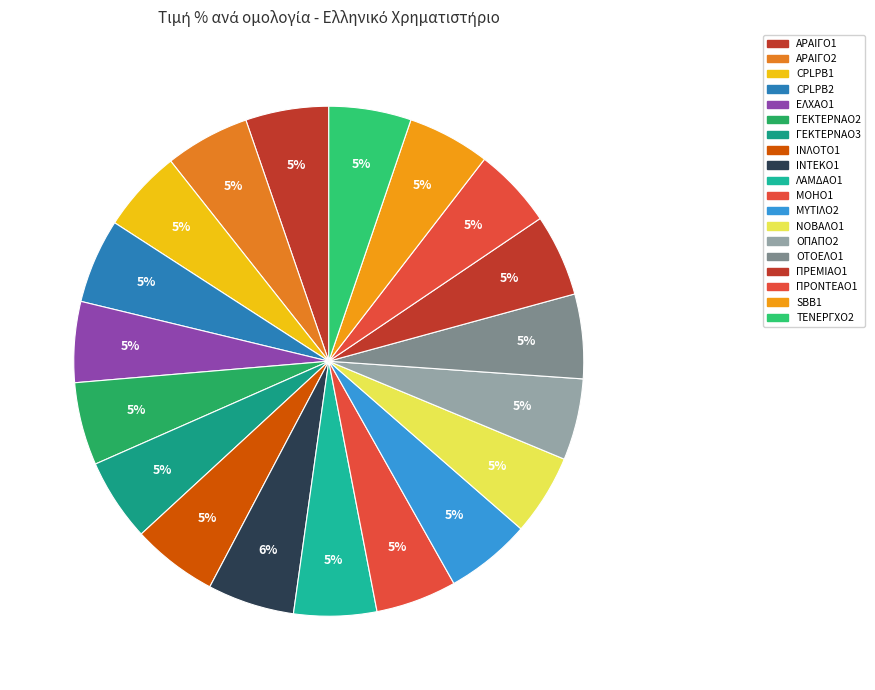

How many slices are in this pie chart?

19